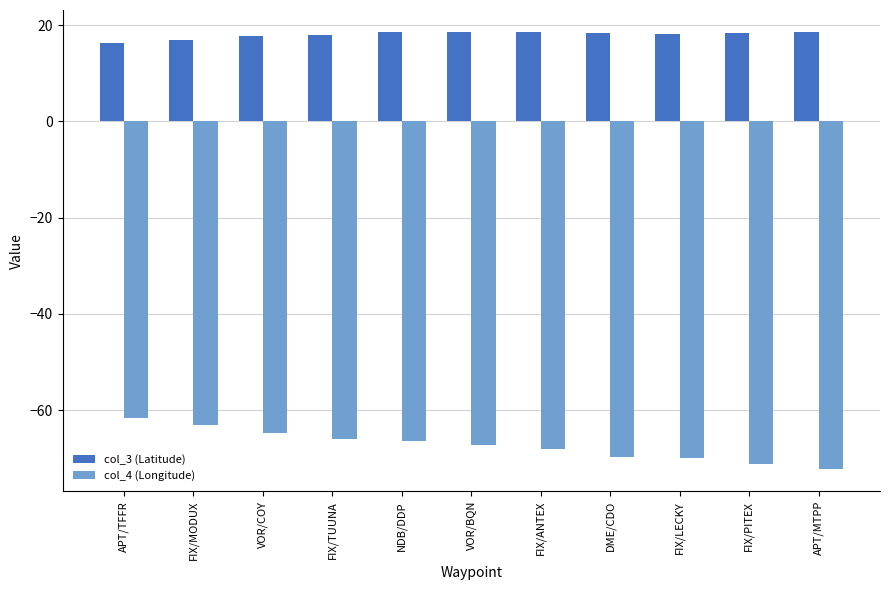

What are all the series names shown in the legend?

col_3 (Latitude), col_4 (Longitude)